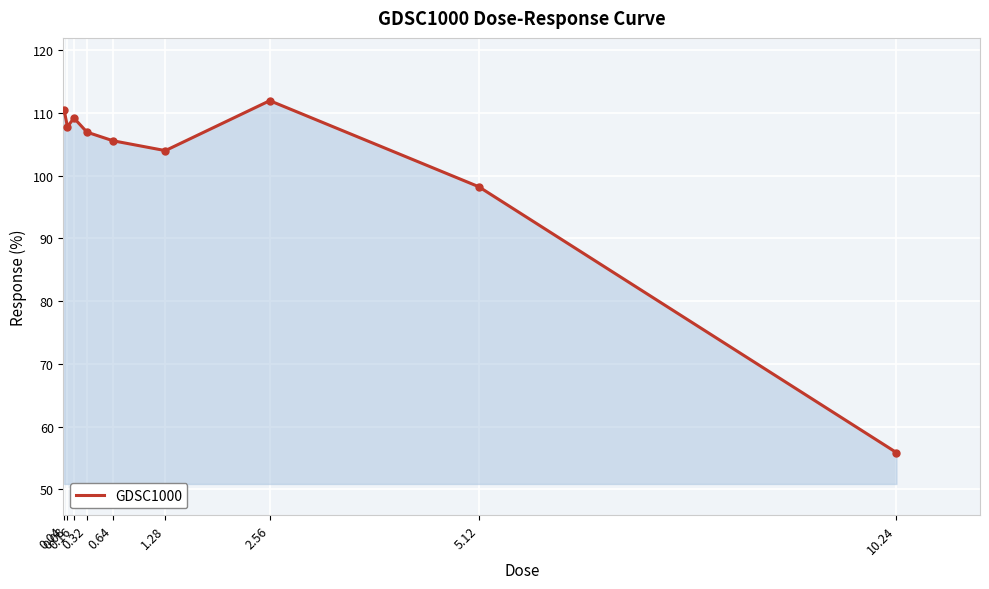

True or false: there are more than 1 points higher than both neighbors.

True